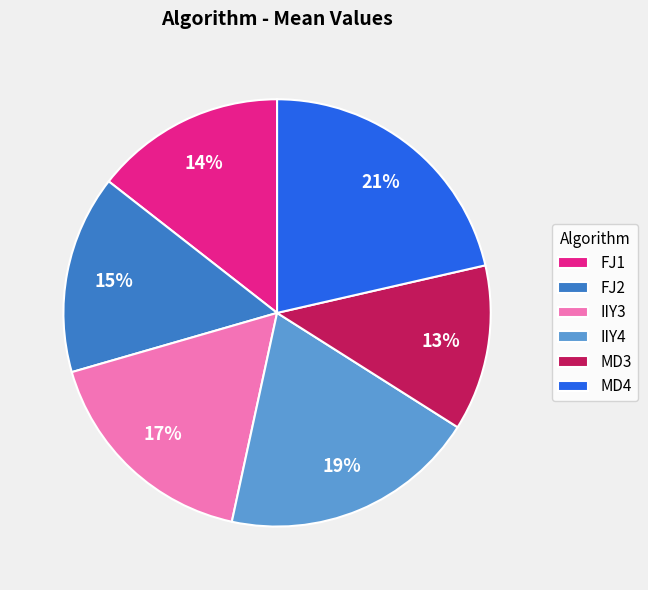

Which slice is the largest?

MD4